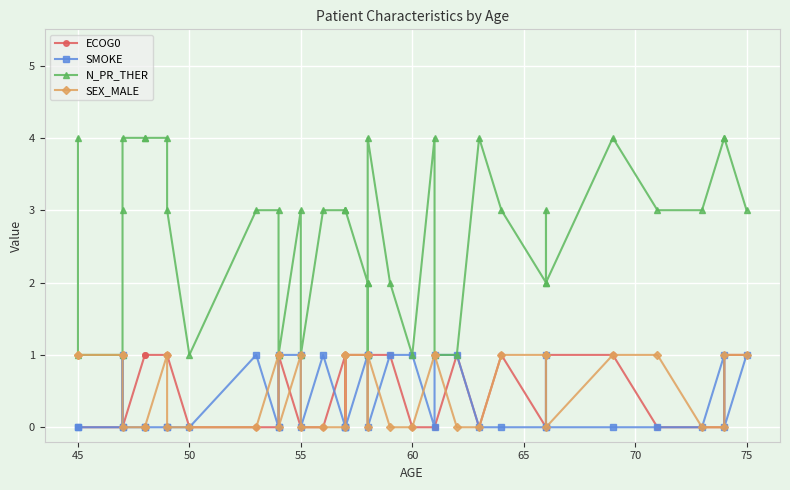

How many lines are shown in the chart?

4